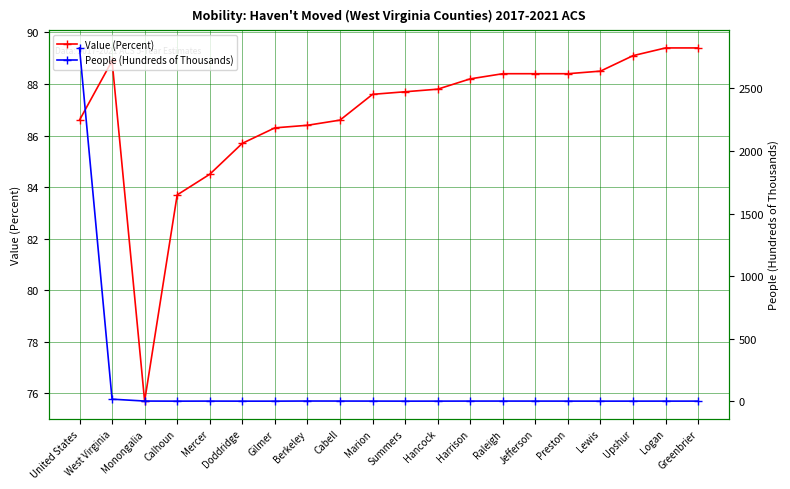

What is the sum of the Value (Percent) values at Preston and United States?

175.0